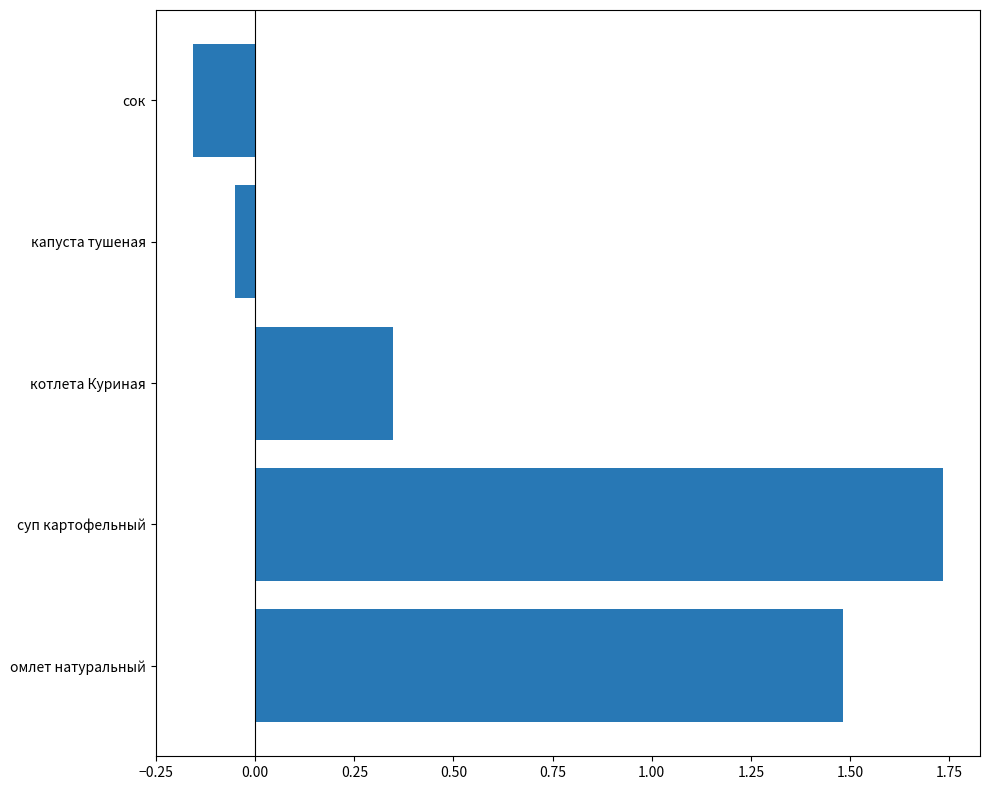

Which has a higher value, сок or капуста тушеная?

капуста тушеная